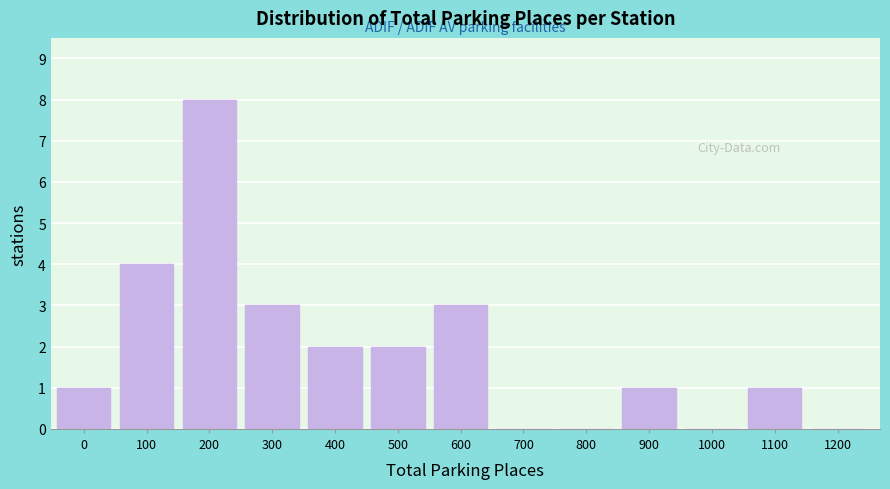

Reading left to right, list all the values displayed in this chart.

0=1	100=4	200=8	300=3	400=2	500=2	600=3	700=0	800=0	900=1	1000=0	1100=1	1200=0